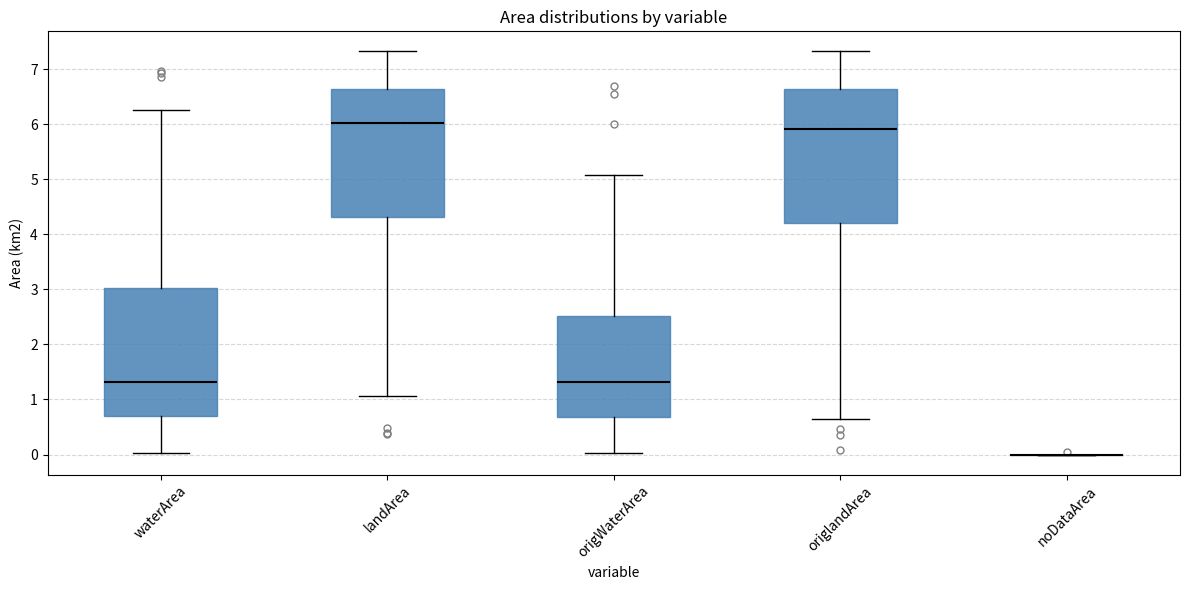

Reading left to right, transcribe this box plot: for each box, give where its median line is, the range the box spans, and where its two whiskers end, as read against the y-axis. The values are not printed on the chart, so give them approximately, as read against the axis.

waterArea: median 1.3, box 0.7 to 3.0, whiskers 0.0 to 6.3
landArea: median 6.0, box 4.3 to 6.6, whiskers 1.1 to 7.3
origWaterArea: median 1.3, box 0.7 to 2.5, whiskers 0.0 to 5.1
origlandArea: median 5.9, box 4.2 to 6.6, whiskers 0.7 to 7.3
noDataArea: box collapsed to a line at 0.0, whiskers 0.0 to 0.0